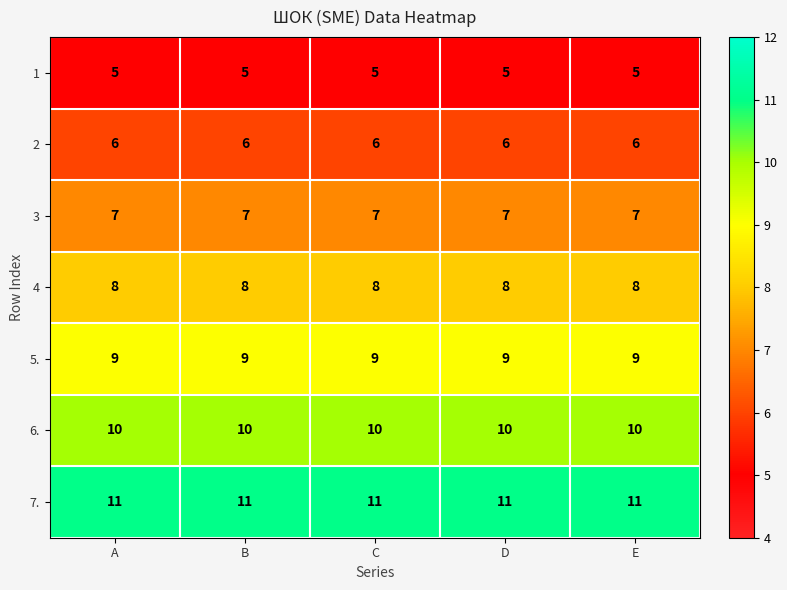

Rank the series at B from highest to lowest value.

7., 6., 5., 4, 3, 2, 1